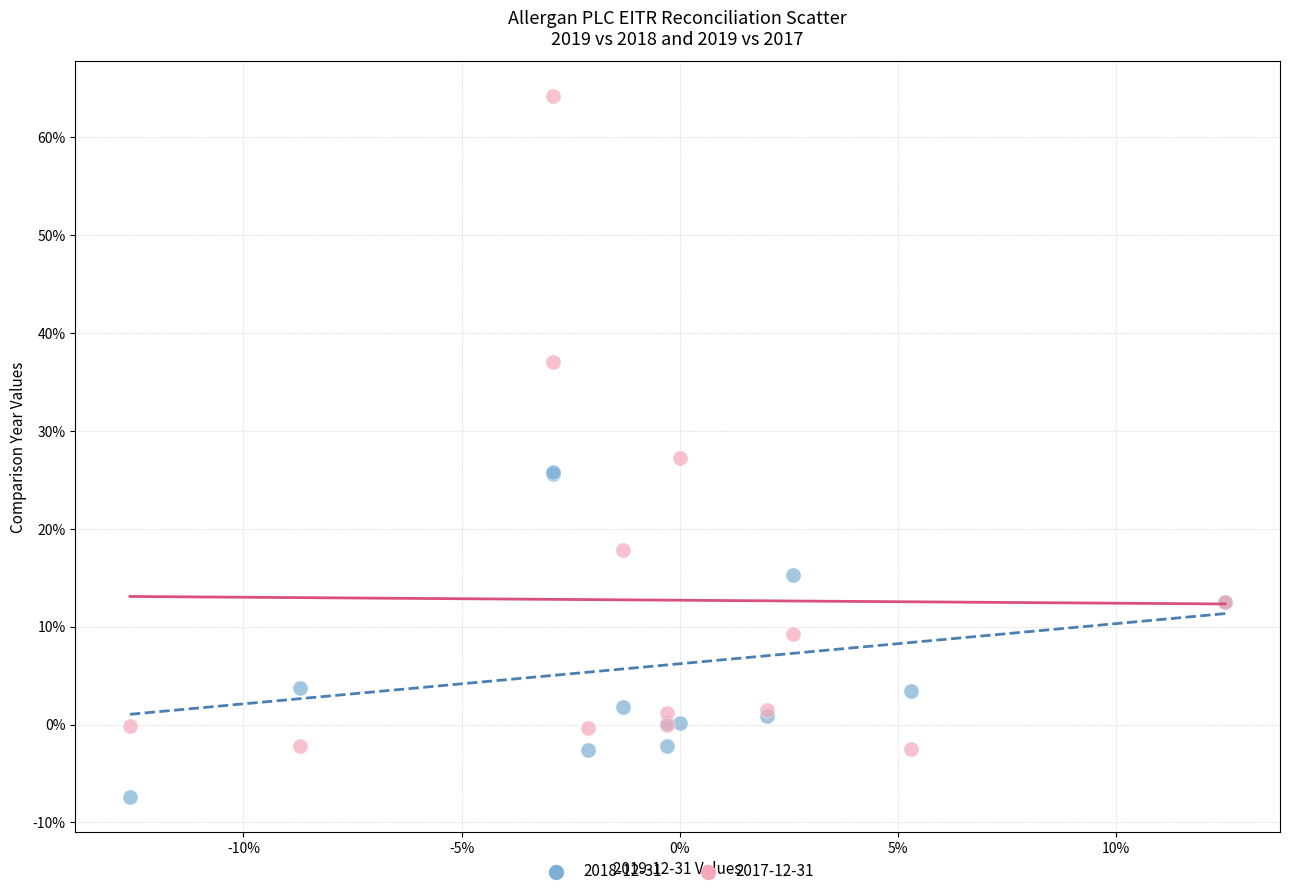

What are all the series names shown in the legend?

2018-12-31, 2017-12-31